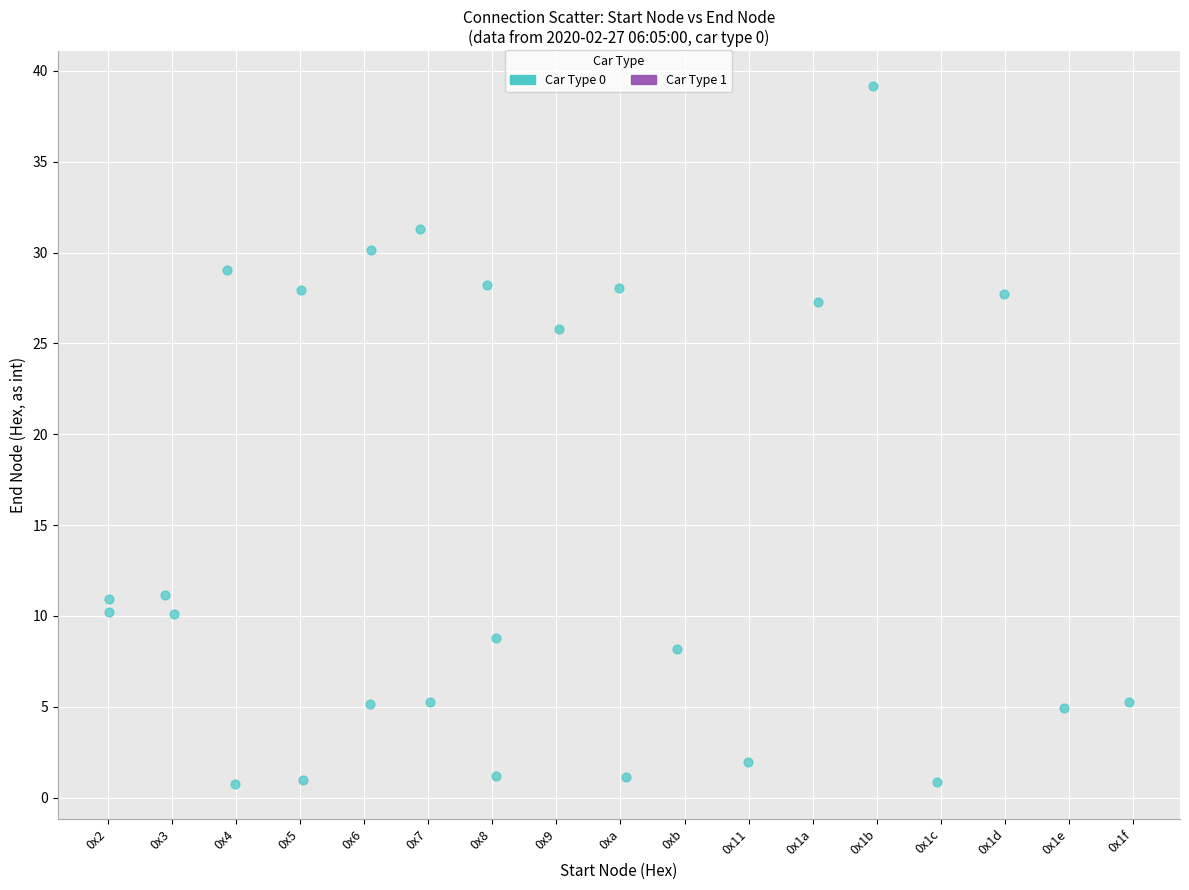

What Y value in the scatter plot is closest to 19?

25.8